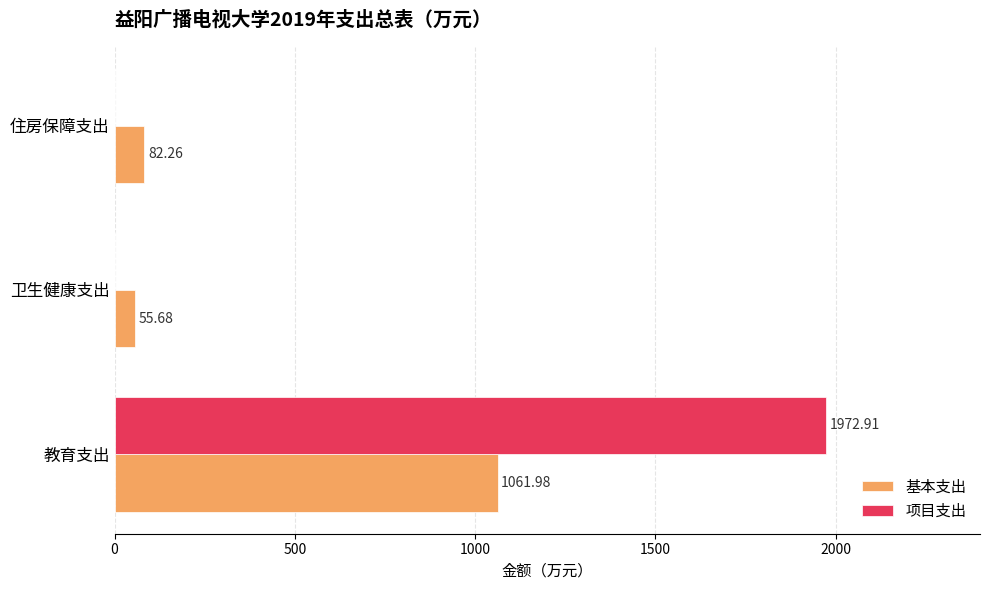

At which category is the sum across all series the highest?

教育支出